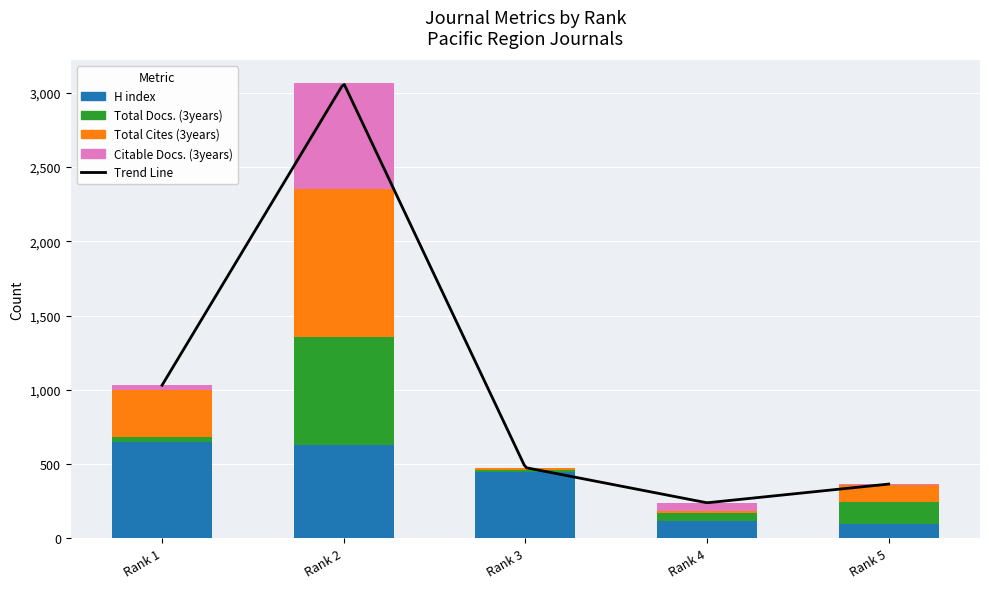

What is the sum of all H index values?

1948